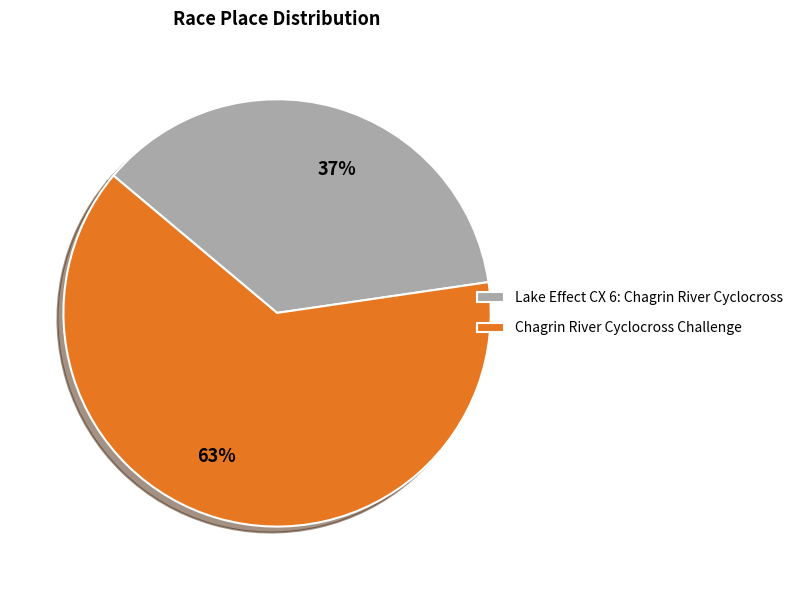

To the nearest percent, what percentage of the pie is Chagrin River Cyclocross Challenge?

63%